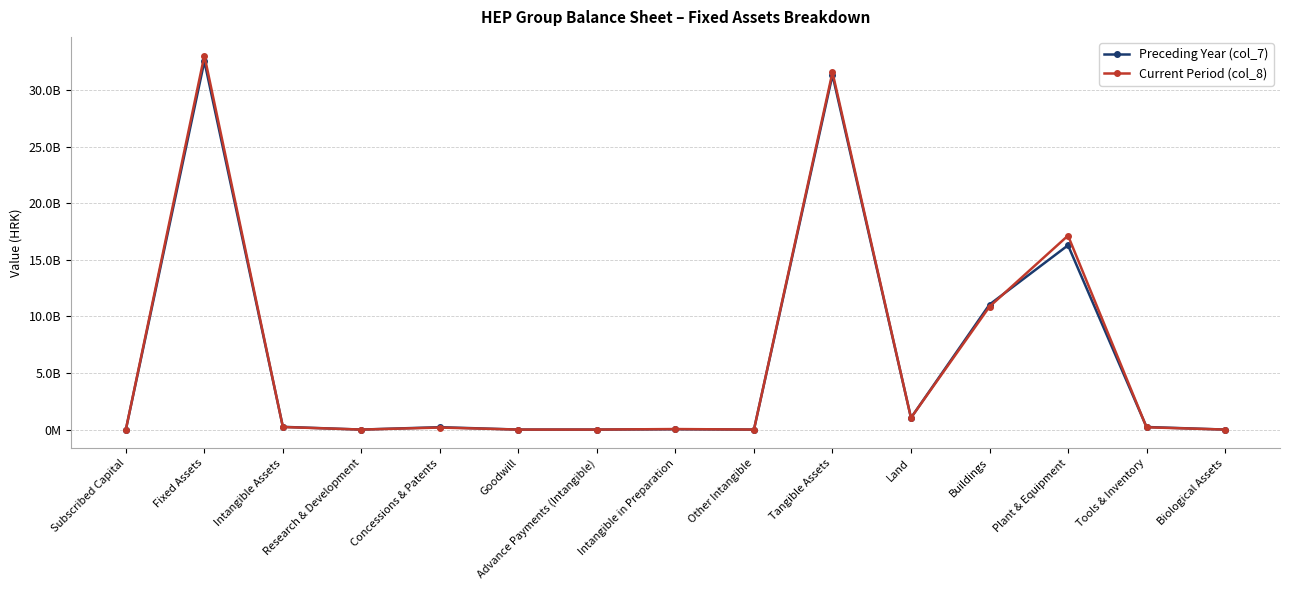

What is the value of the Preceding Year (col_7) point at the 13th from the left?

16281651647.0